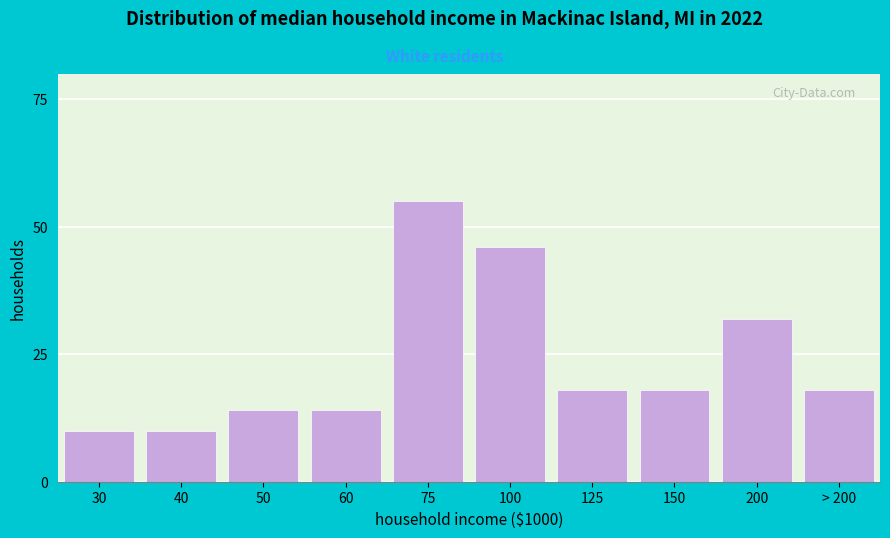

Reading right to left, what are all the values shown in this chart?

> 200=18	200=32	150=18	125=18	100=46	75=55	60=14	50=14	40=10	30=10